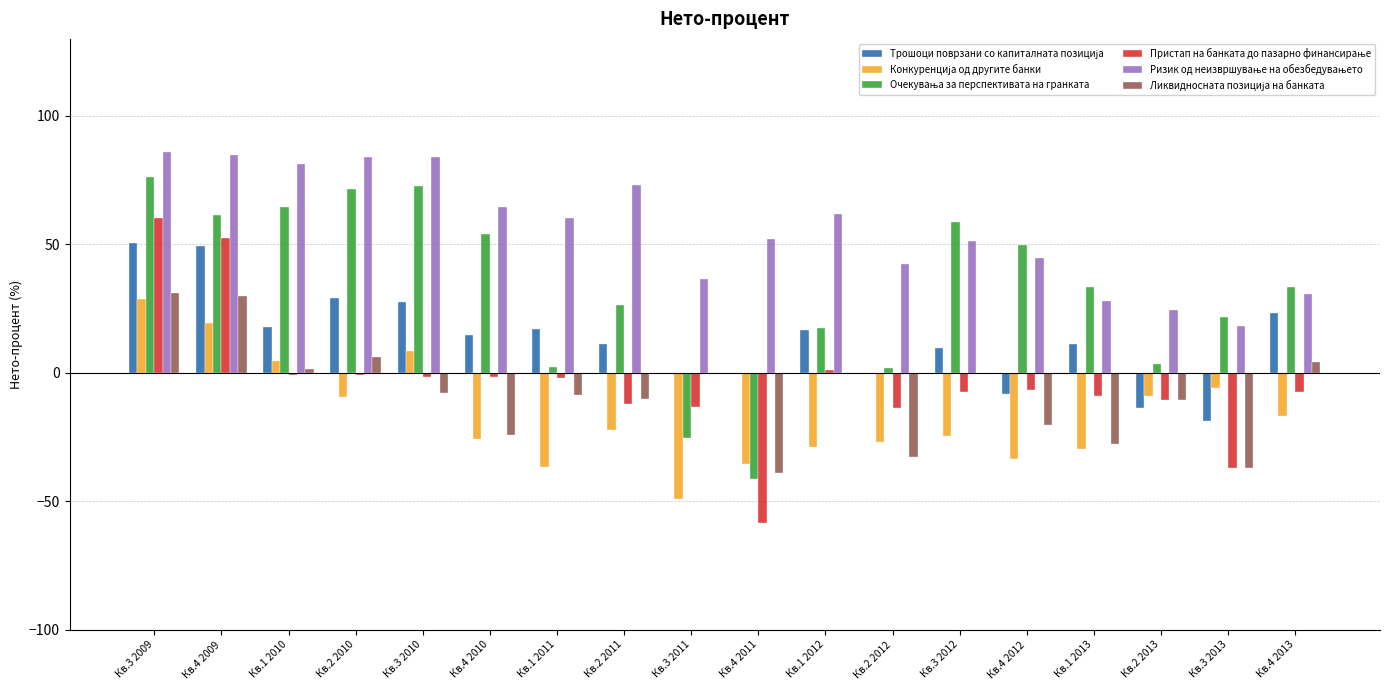

What is the total value across all series at Кв.3 2009?

333.0